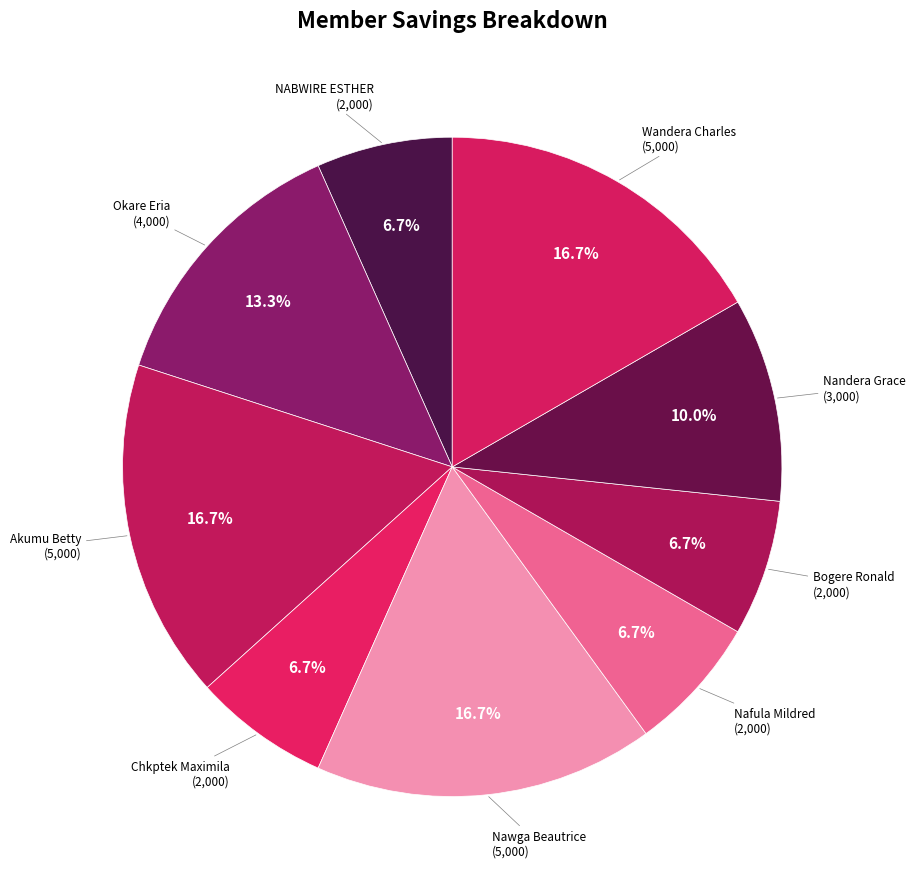

Does any single category account for the majority?

No